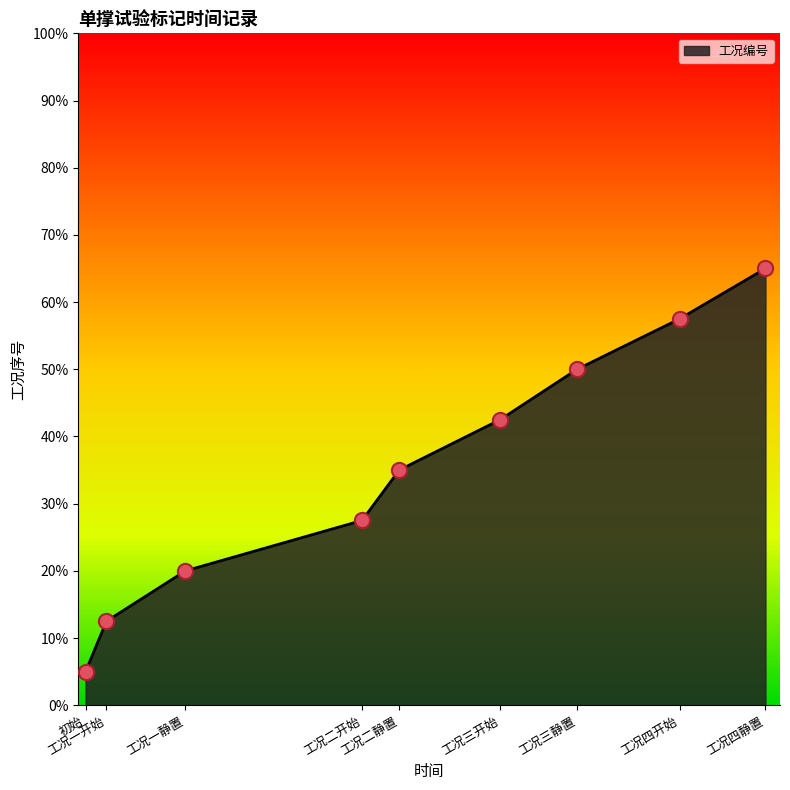

Which has a higher value, 工况二静置 or 工况三静置?

工况三静置